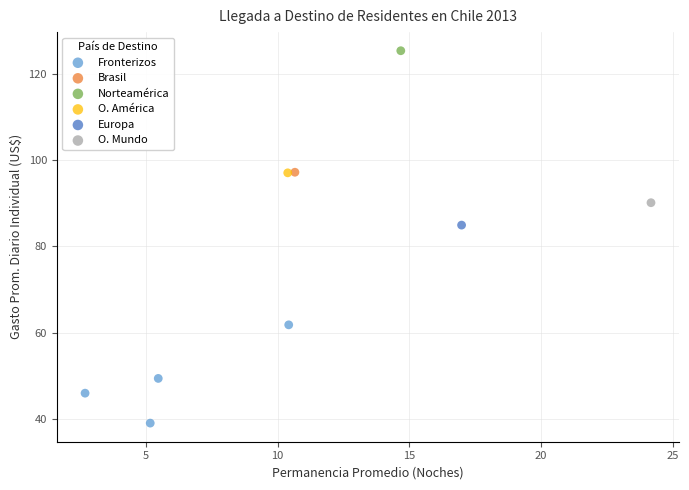

What are all the series names shown in the legend?

Fronterizos, Brasil, Norteamérica, O. América, Europa, O. Mundo